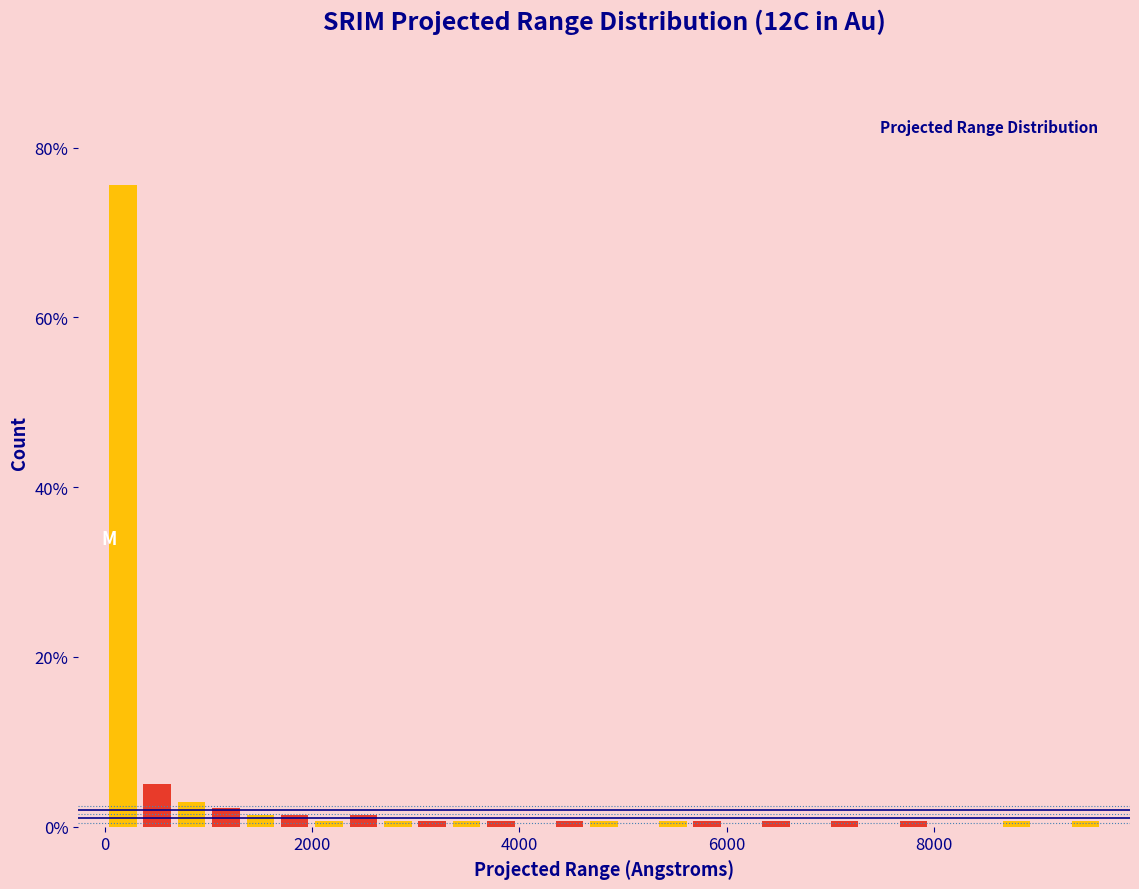

Read against the x-axis, roughly where is the centre of the tallest bar?

200